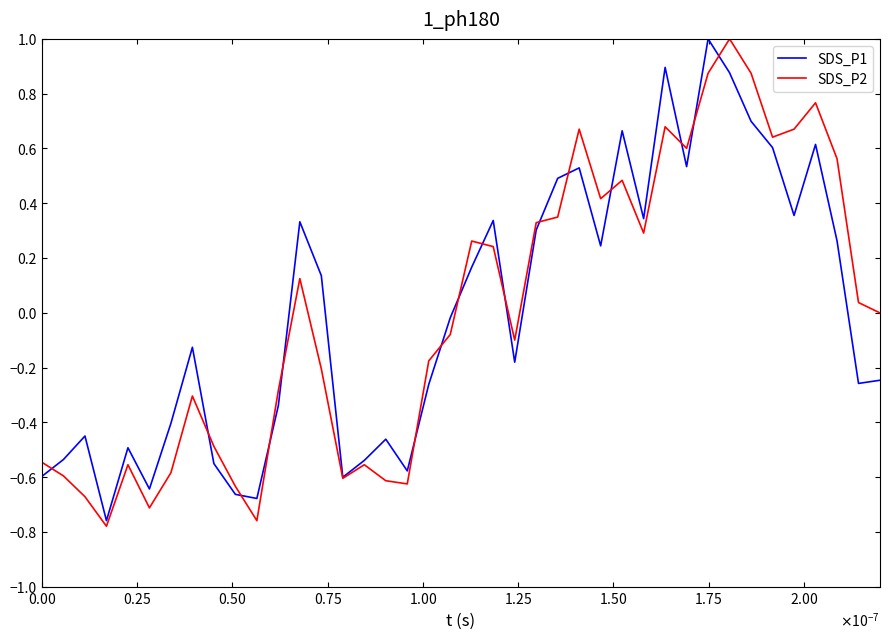

What is the maximum value for SDS_P2?

1.0